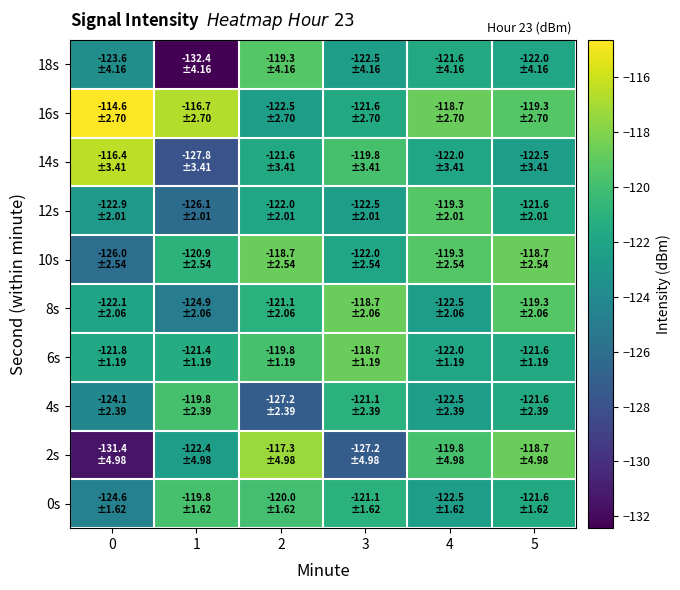

At 4, list the series in order from smallest to largest.

0s, 4s, 8s, 6s, 14s, 18s, 2s, 10s, 12s, 16s